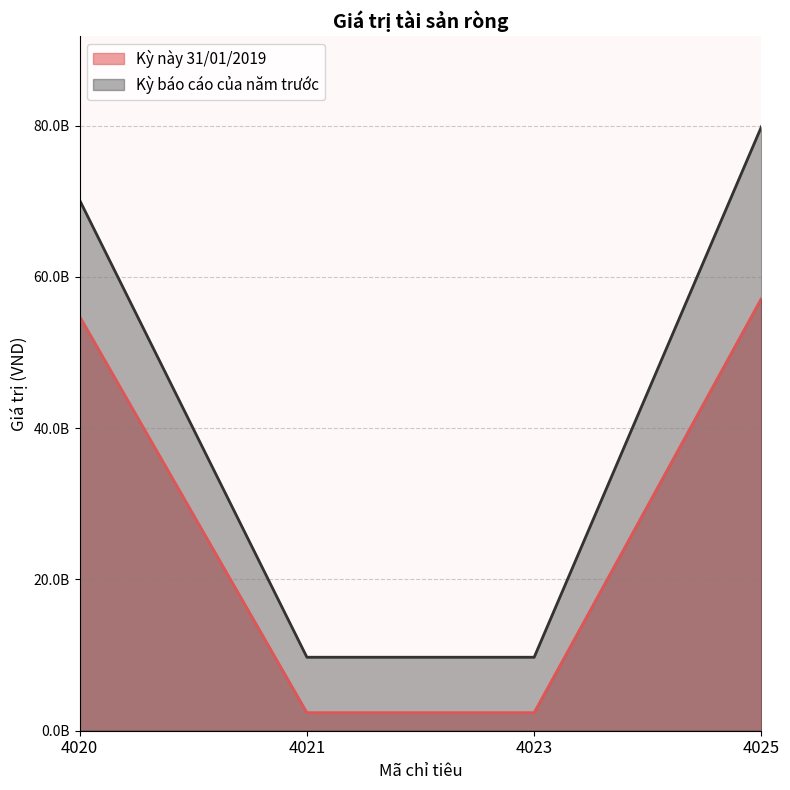

Between 4023 and 4021, which is larger?

4023